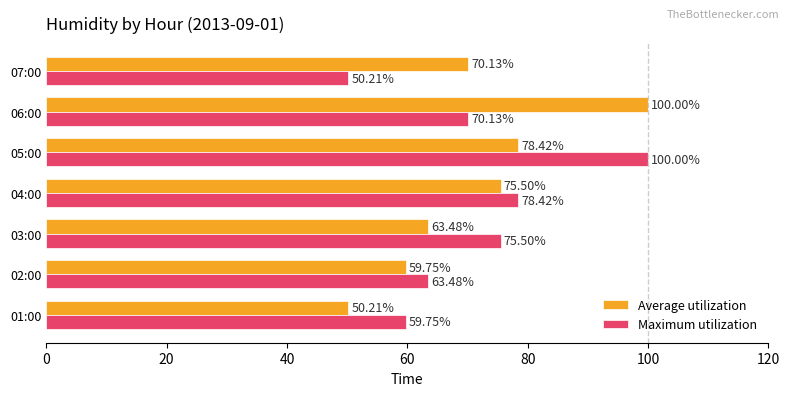

What is the difference between the second highest and second lowest values in the Average utilization series?

18.7